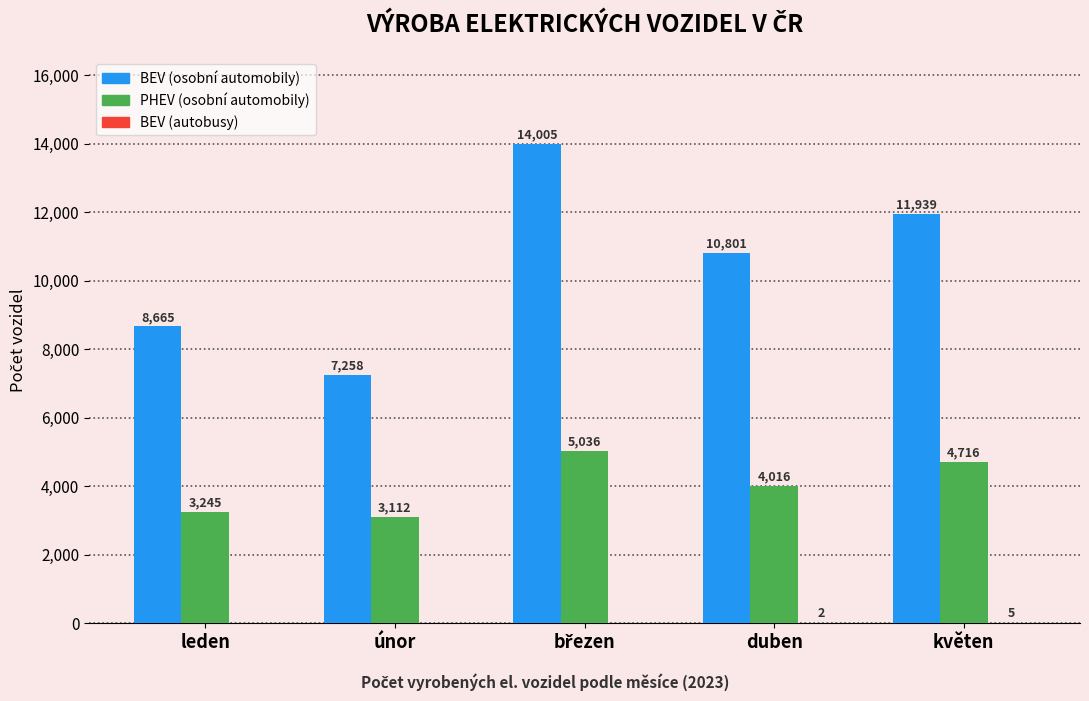

What is the sum of all PHEV (osobní automobily) values?

20125